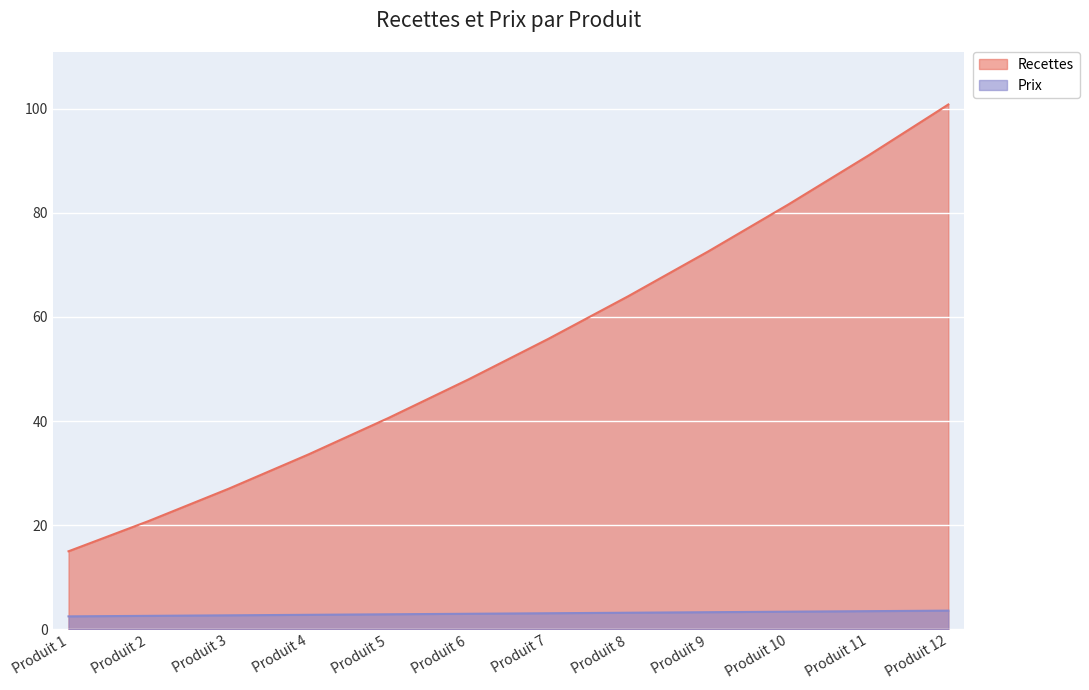

What is the value of the Recettes point at the 12th from the left?

100.8